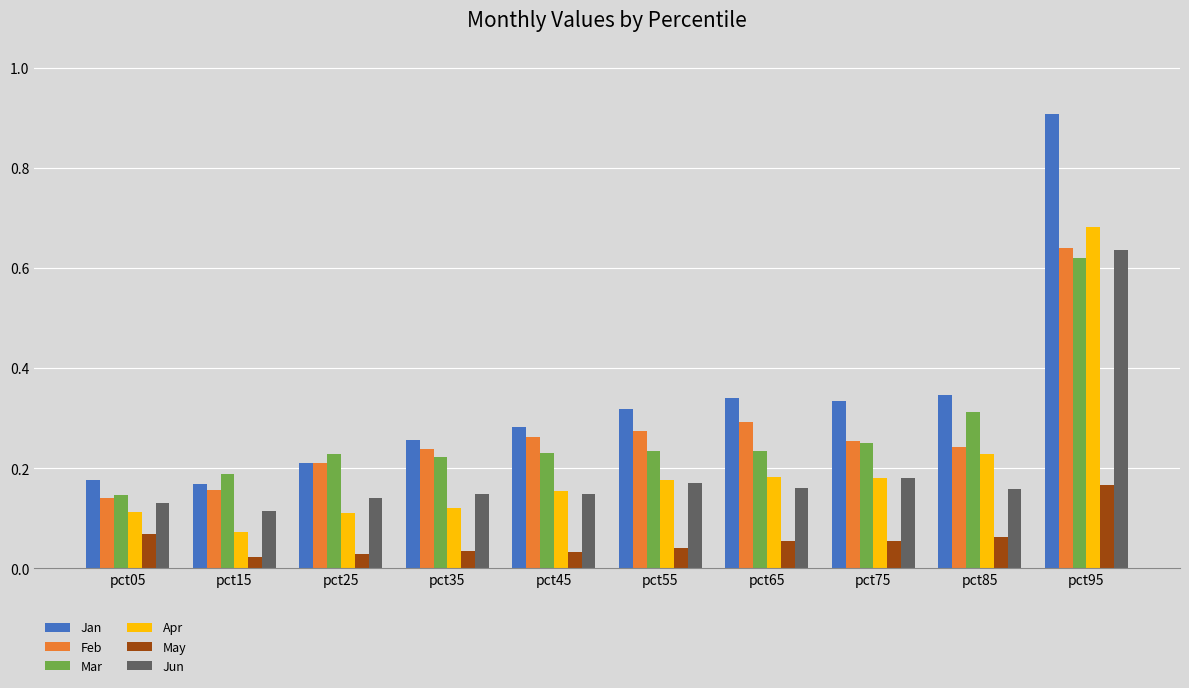

What is the sum of all Jan values?

3.3